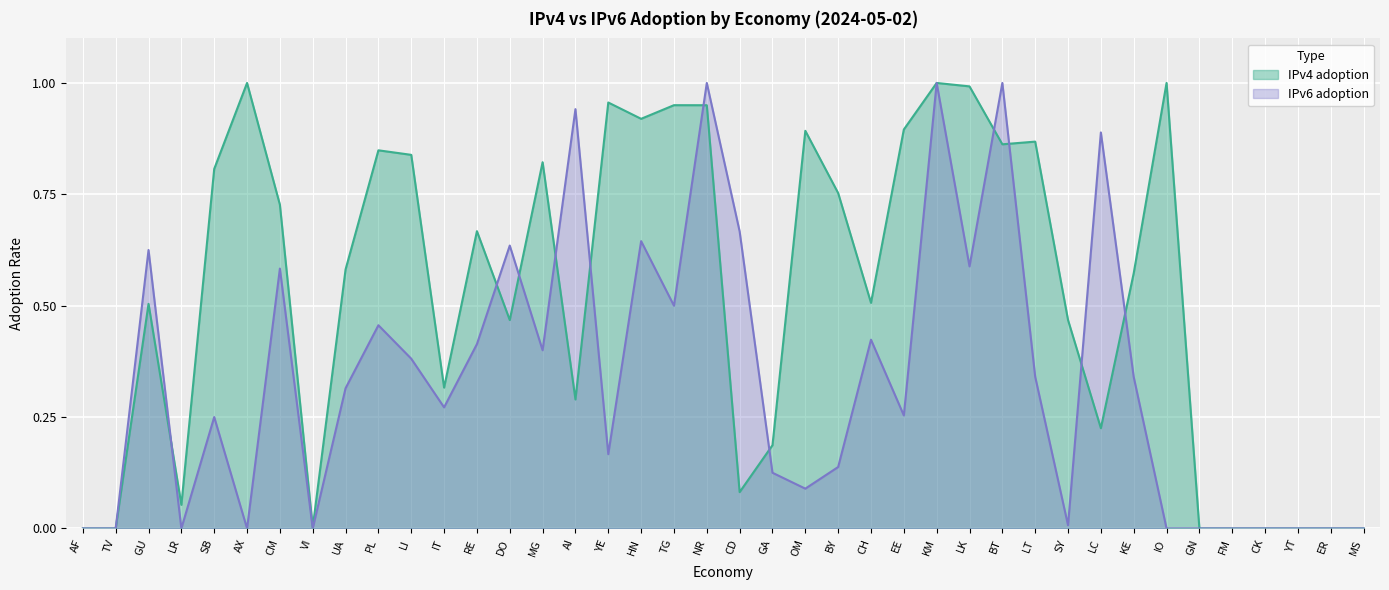

Which series has the largest total across all categories?

IPv4 adoption